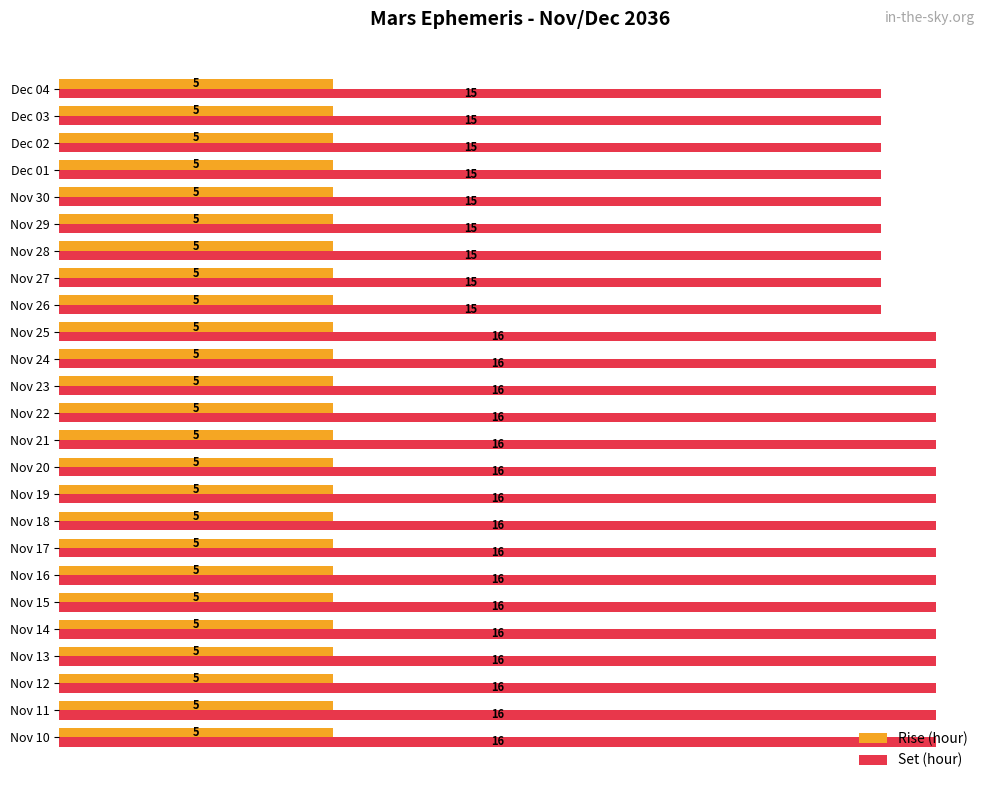

What is the sum of the Set (hour) values at Nov 11 and Nov 25?

32